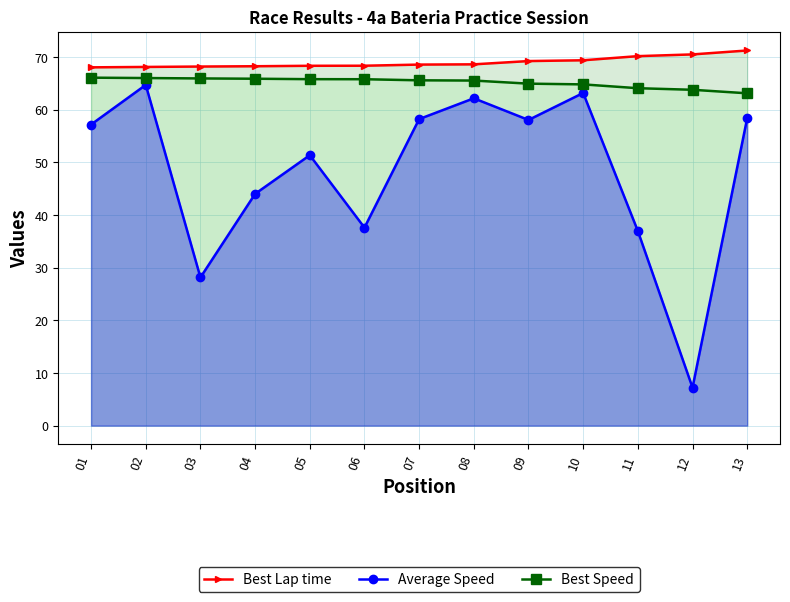

What is the difference between the maximum and minimum values in the Best Speed series?

3.0